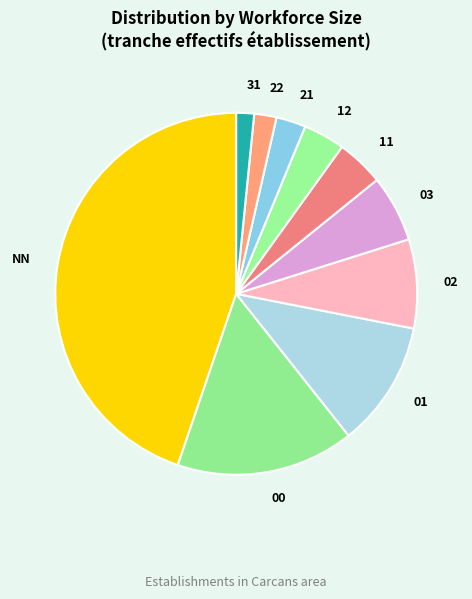

Do 22 and 31 together represent more than half of the pie?

No